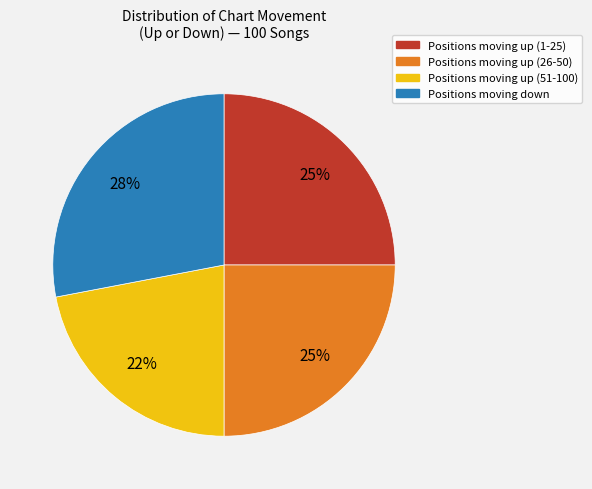

To the nearest percent, what is the difference between the largest and smallest slice percentages?

6%